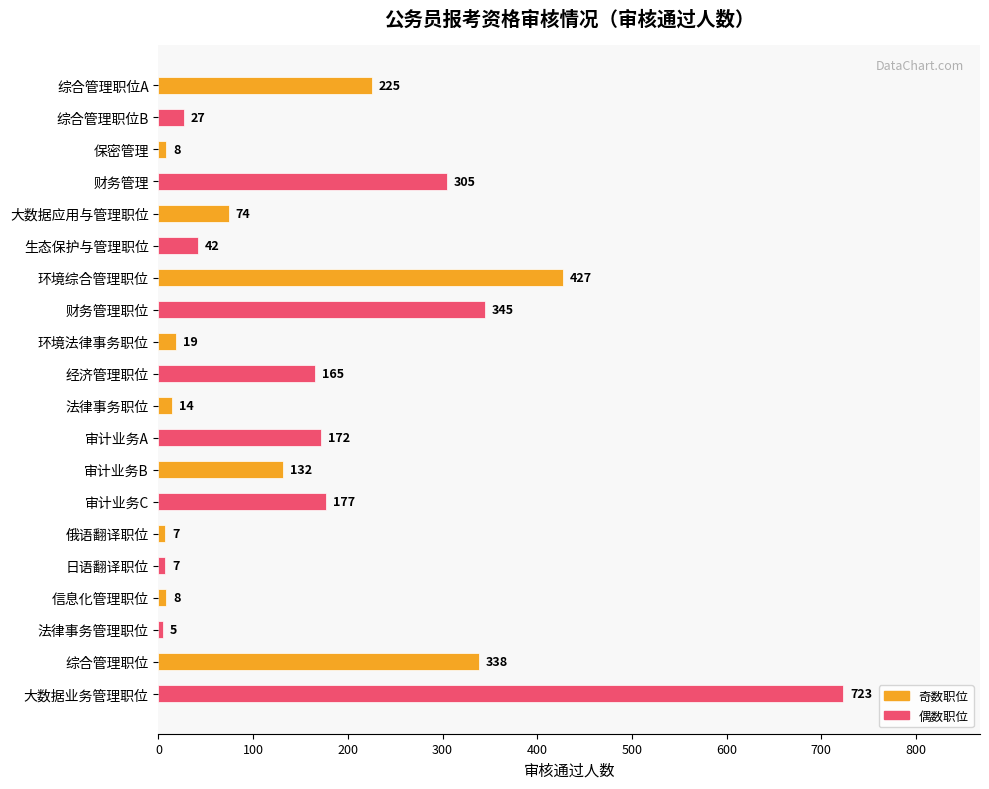

What is the sum of all values?

3220